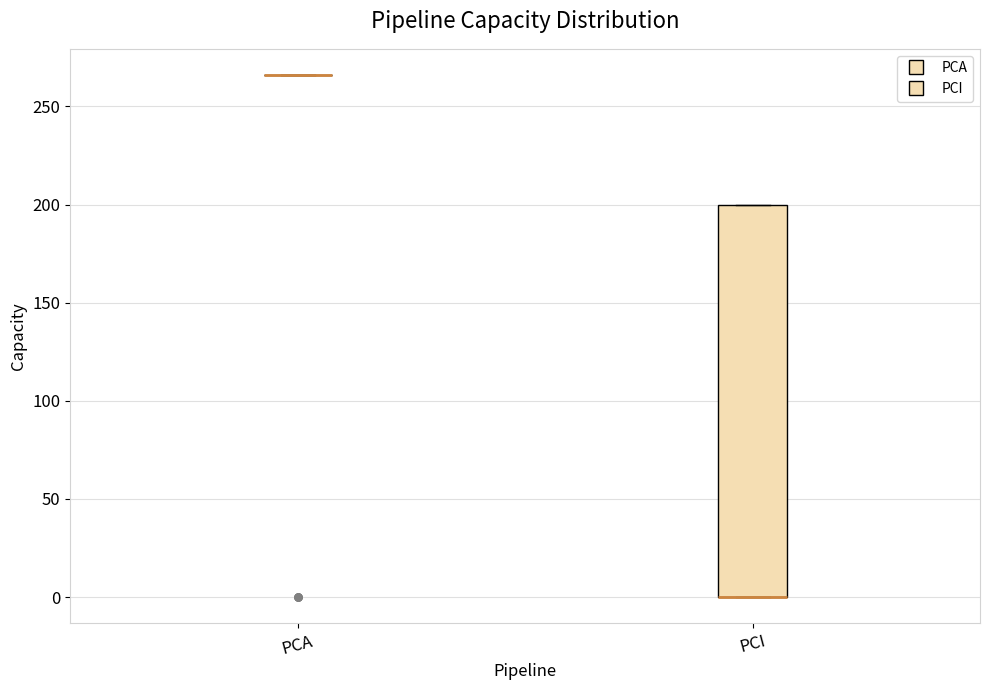

Reading left to right, read every box against the y-axis: the position of its median line, the range the box covers, and the ends of its whiskers. The values are not printed on the chart, so give them approximately, as read against the axis.

PCA: box collapsed to a line at 265, whiskers 265 to 265
PCI: median 0 (drawn on the box's lower edge), box 0 to 200, whiskers 0 to 200